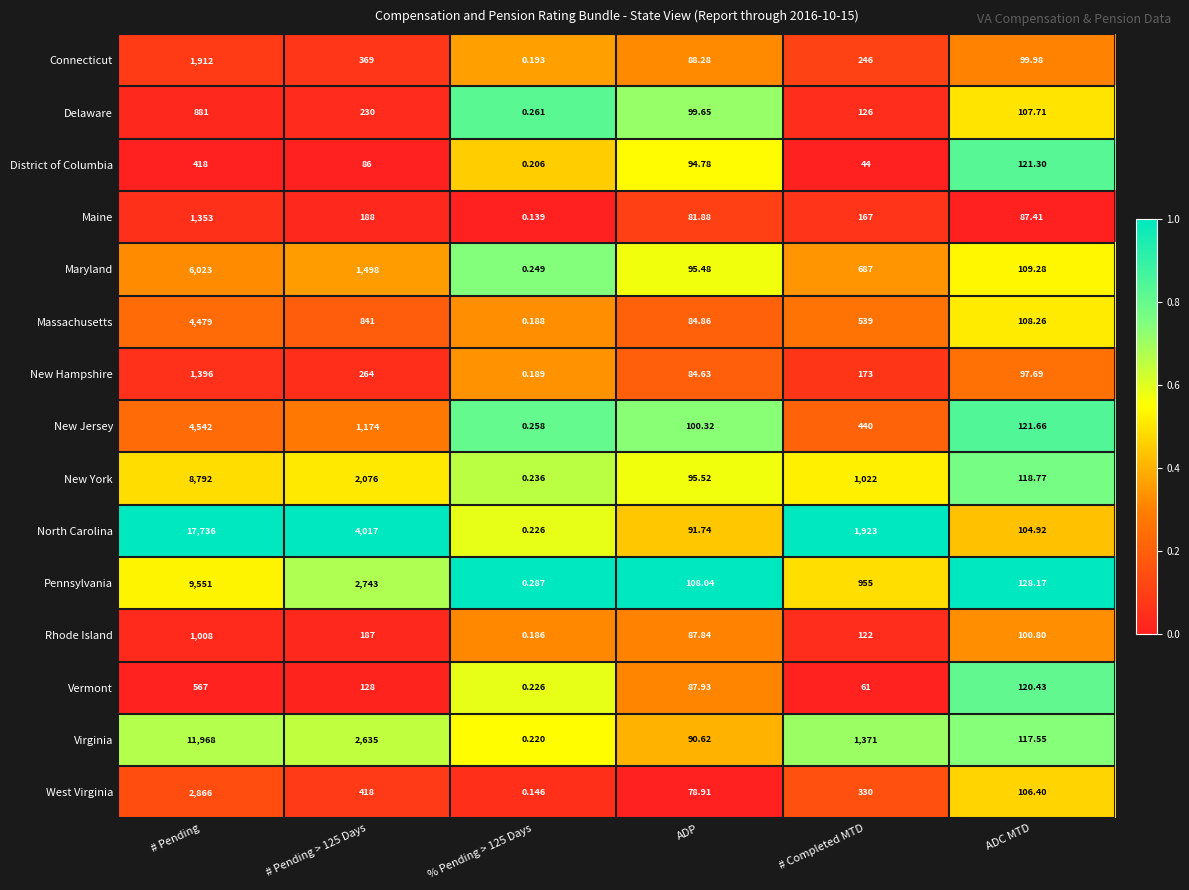

Which series has the largest range (max minus min)?

North Carolina